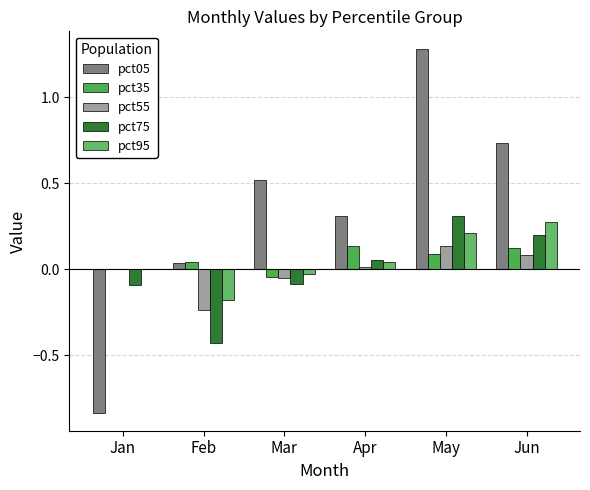

Which series has the widest spread of values?

pct05